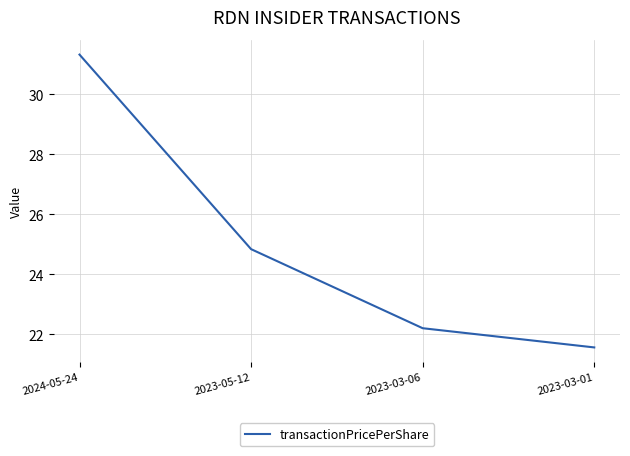

List the labels in order of value, smallest first.

2023-03-01, 2023-03-06, 2023-05-12, 2024-05-24